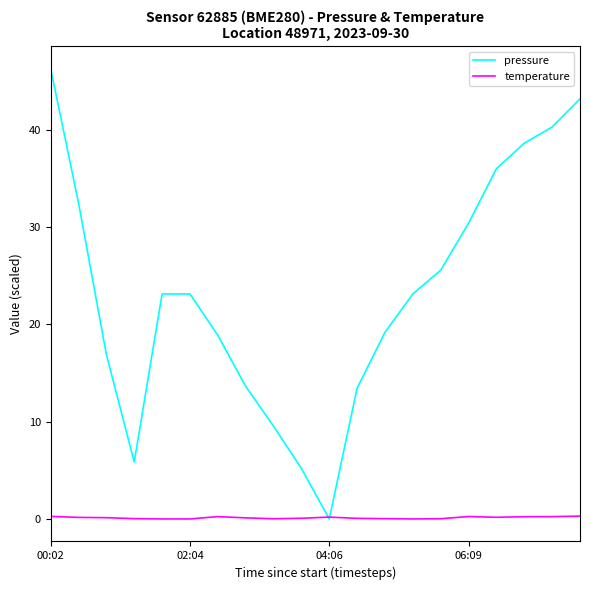

At how many categories does at least one series exceed 9?

17